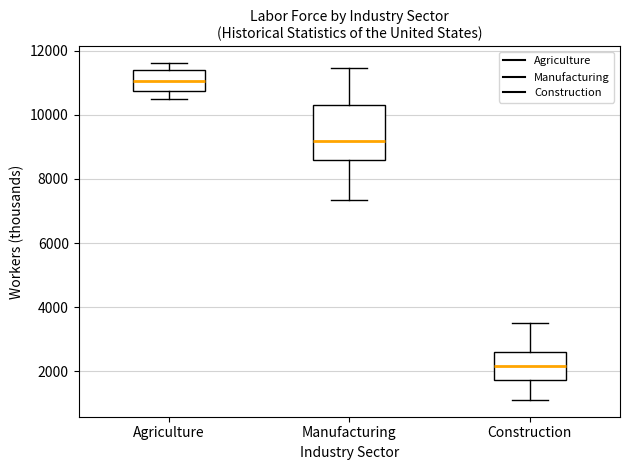

Which box is the tallest, from its lower edge to its upper edge?

Manufacturing